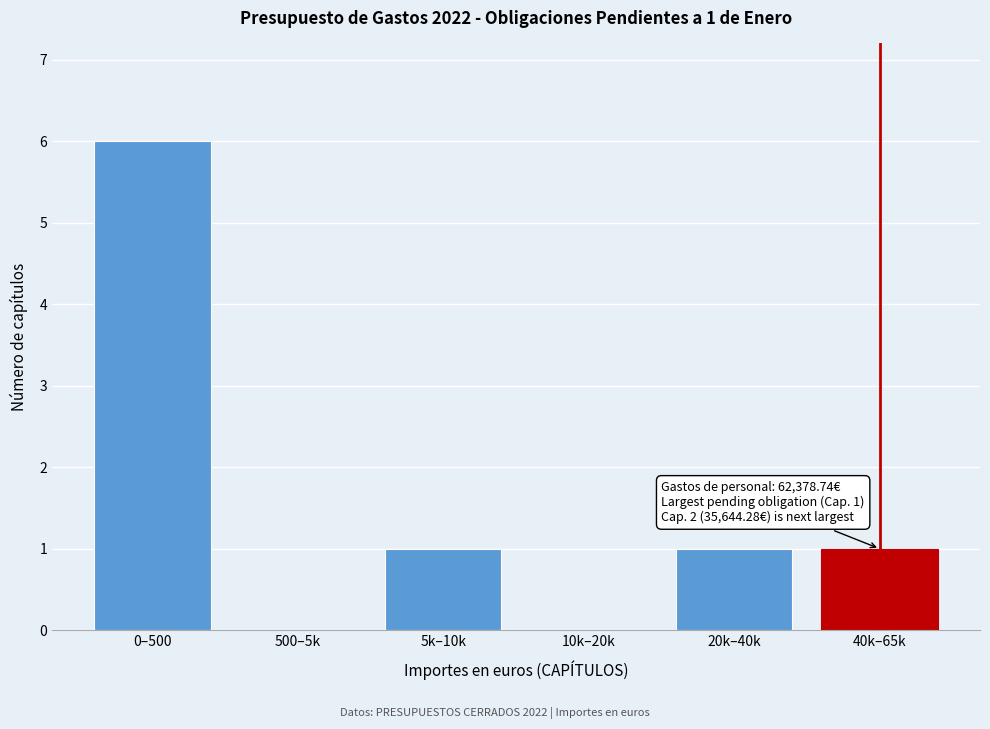

Reading left to right, transcribe all the data shown in this chart.

0–500=6	500–5k=0	5k–10k=1	10k–20k=0	20k–40k=1	40k–65k=1